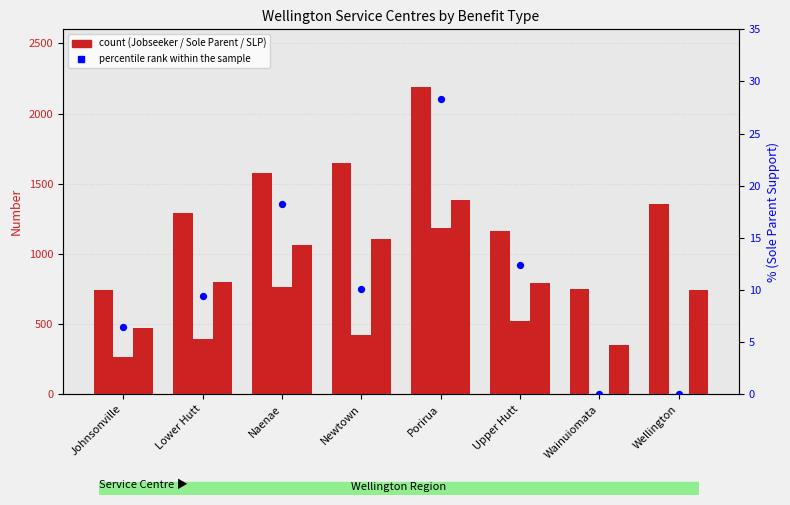

At how many categories does at least one series exceed 1339?

4